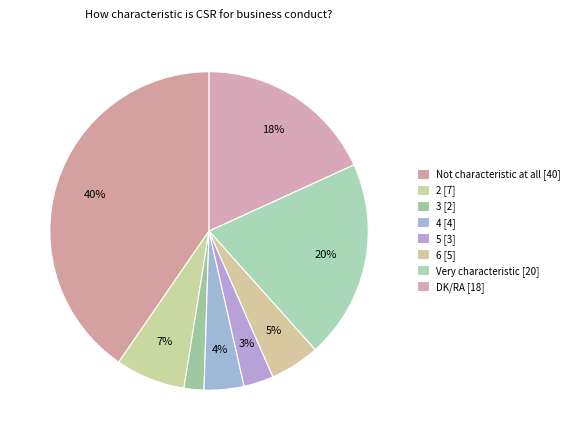

How many slices are in this pie chart?

8